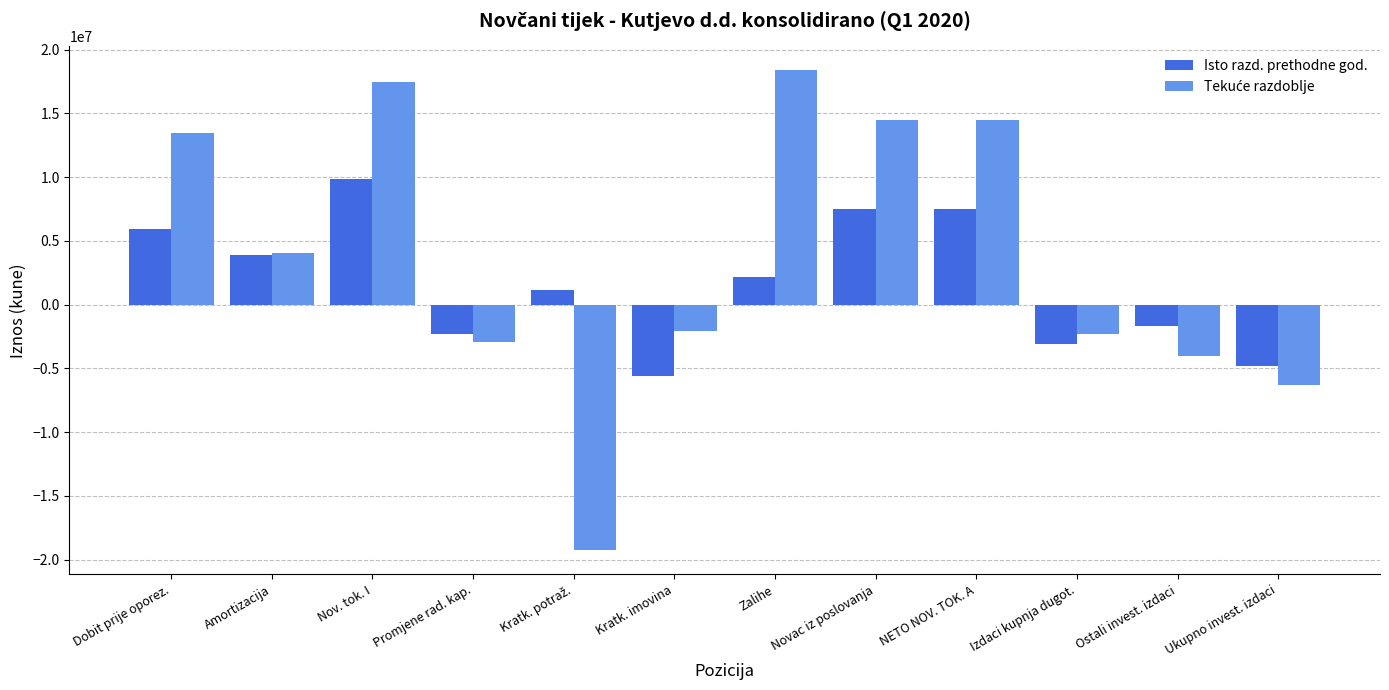

What is the total value across all series at Ukupno invest. izdaci?

-11102435